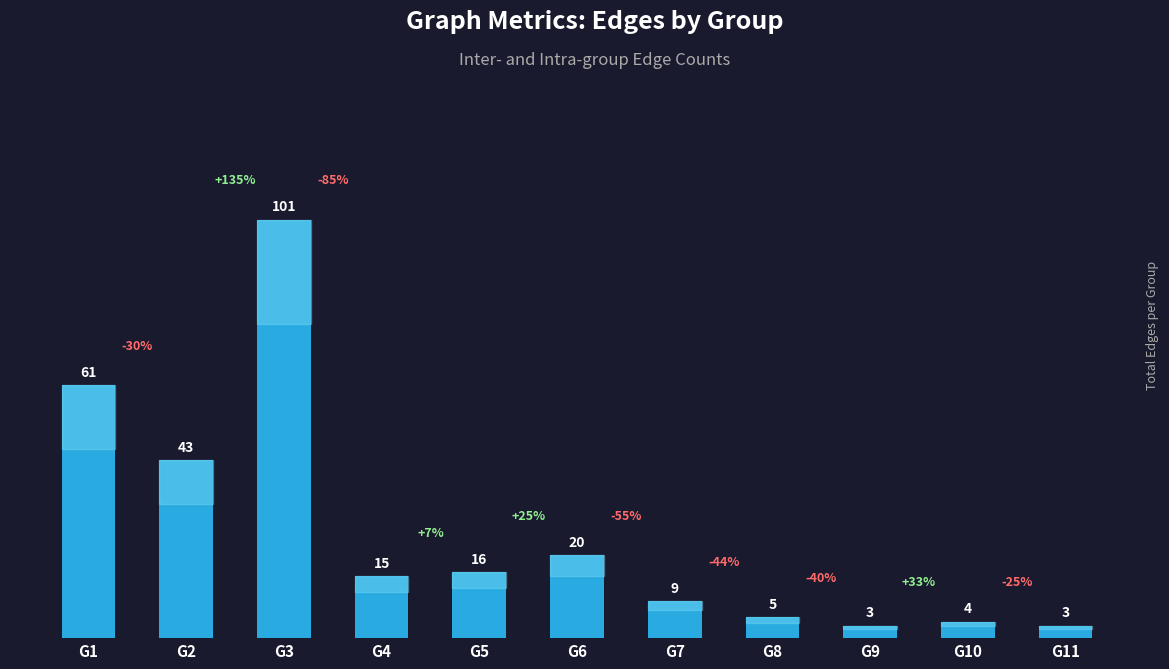

What is the approximate value at G5, to the nearest 5?

15